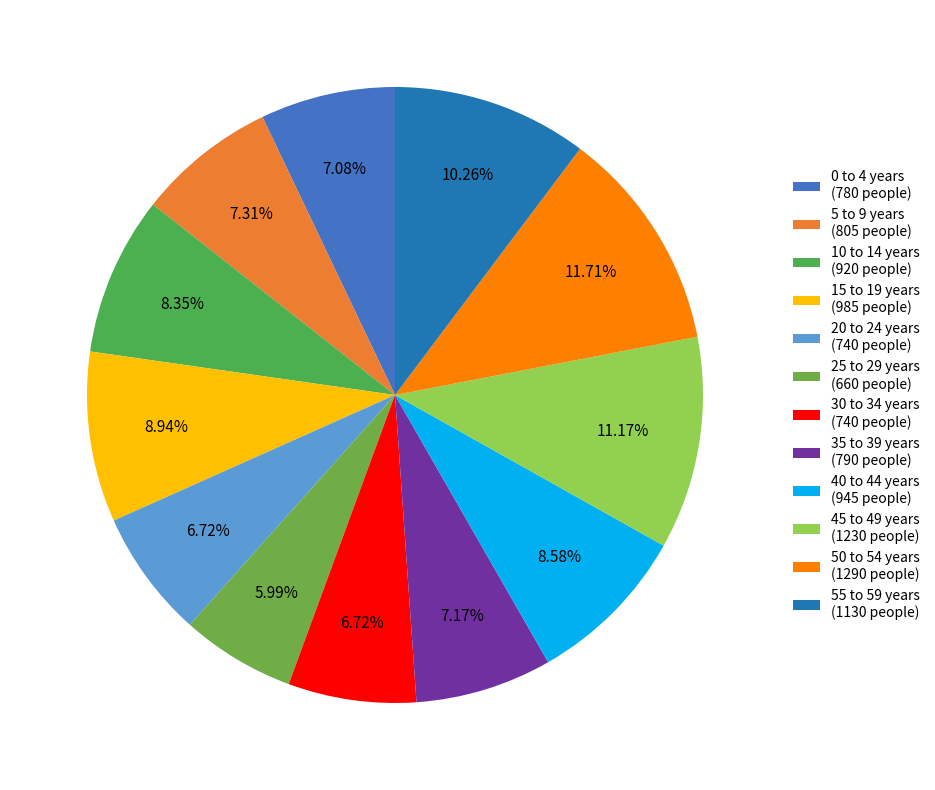

Count the number of slices in the pie.

12